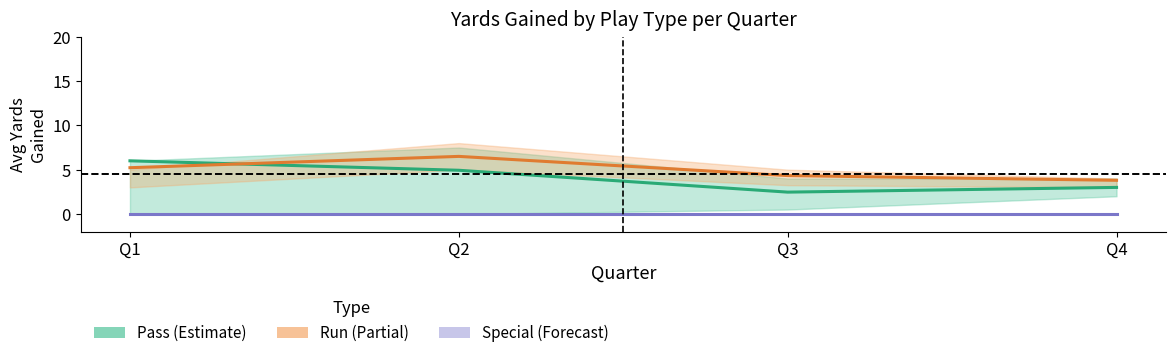

What is the average value of the Pass series?

4.1